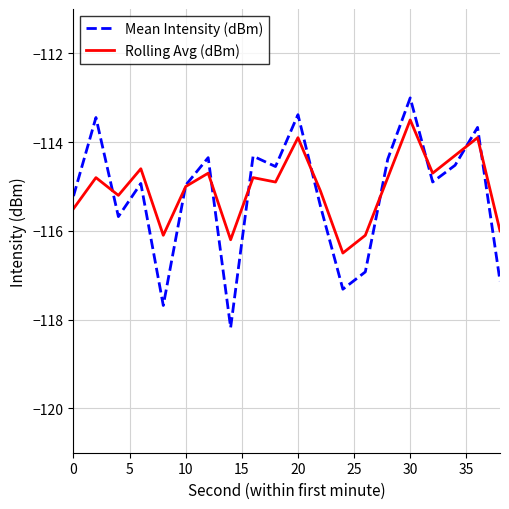

Which series has the widest spread of values?

Mean Intensity (dBm)